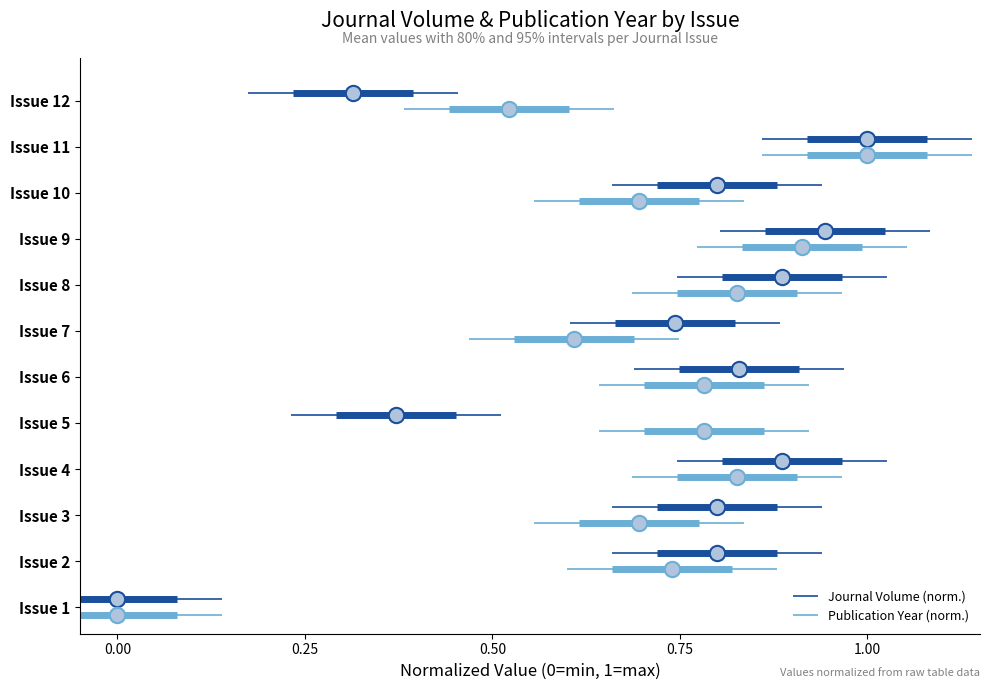

What is the spread (max minus min) of values at 0.25?

0.7